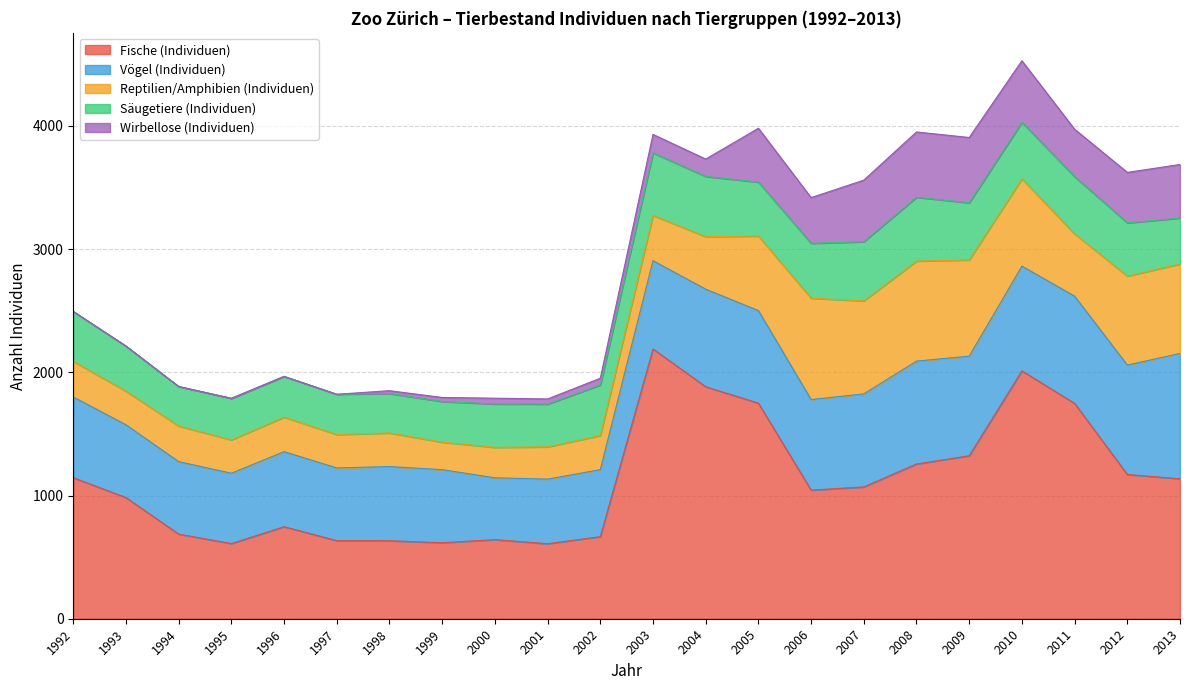

True or false: Reptilien/Amphibien (Individuen) and Fische (Individuen) cross at least once.

False